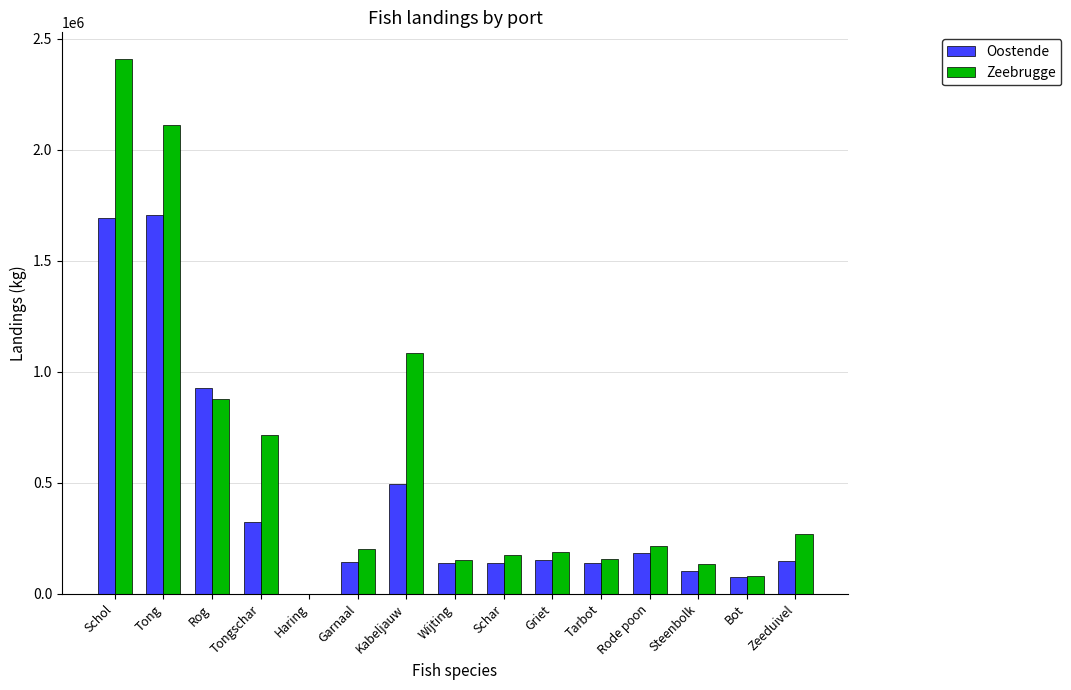

Between Tongschar and Rode poon, which series saw the biggest shift?

Zeebrugge